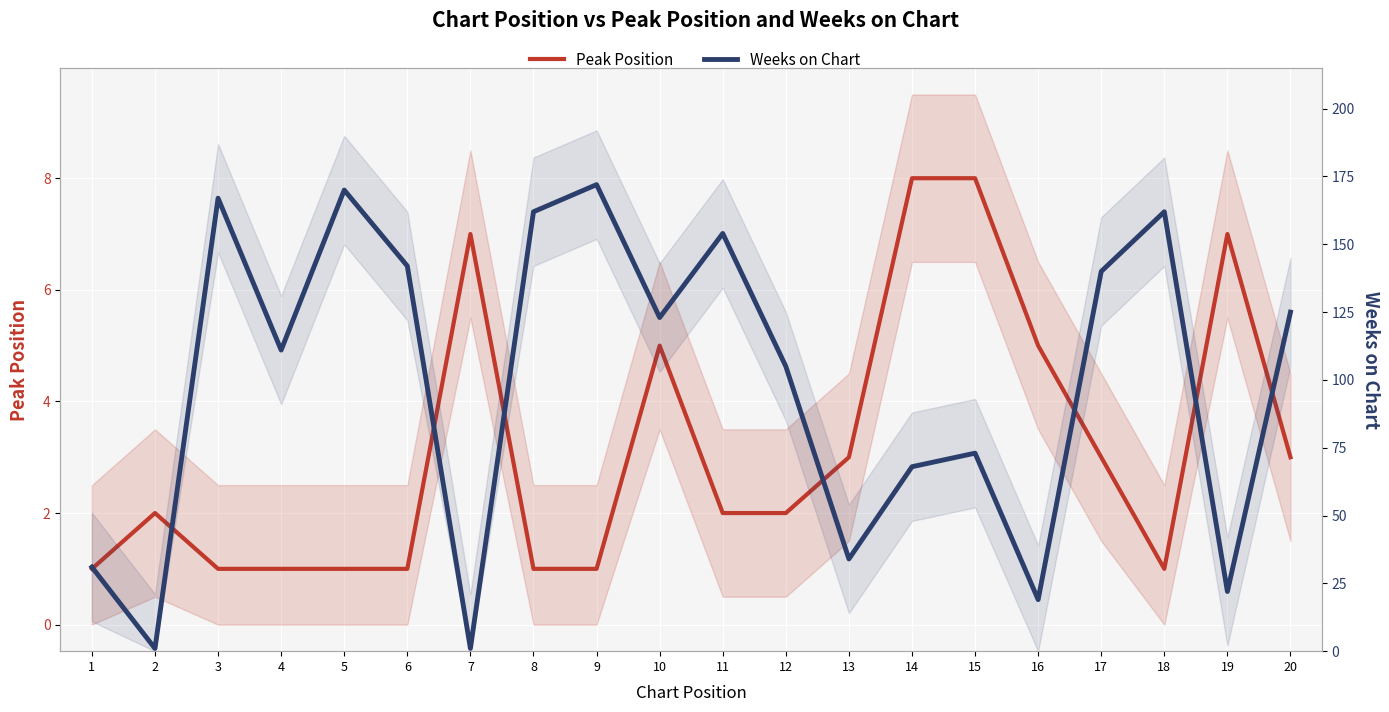

How many distinct data groups are displayed?

2